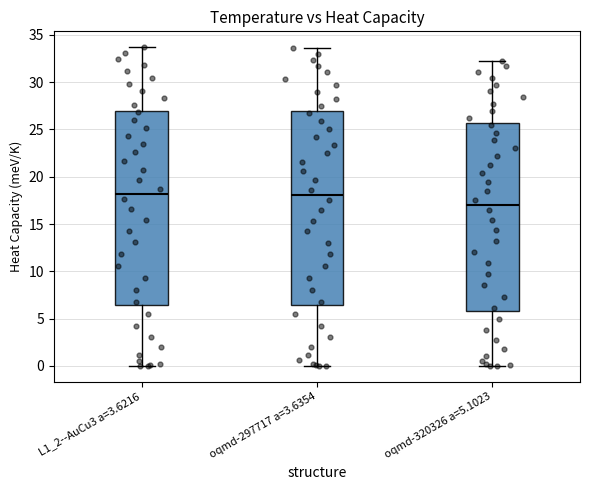

Reading left to right, transcribe this box plot: for each box, give where its median line is, the range the box spans, and where its two whiskers end, as read against the y-axis. The values are not printed on the chart, so give them approximately, as read against the axis.

L1_2--AuCu3 a=3.6216: median 18.0, box 6.5 to 27.0, whiskers 0.0 to 33.5
oqmd-297717 a=3.6354: median 18.0, box 6.5 to 27.0, whiskers 0.0 to 33.5
oqmd-320326 a=5.1023: median 17.0, box 6.0 to 25.5, whiskers 0.0 to 32.5